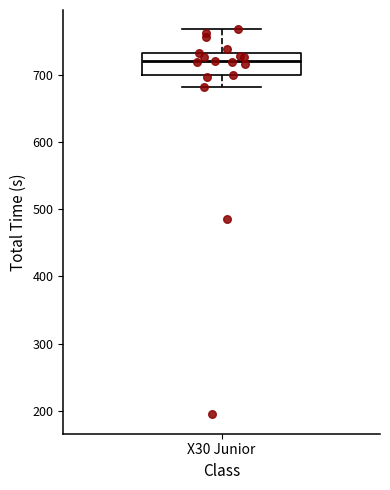

Transcribe this box plot: give where the median line is, the range the box spans, and where the two whiskers end, as read against the y-axis. The values are not printed on the chart, so give them approximately, as read against the axis.

median 720, box 700 to 730, whiskers 680 to 770